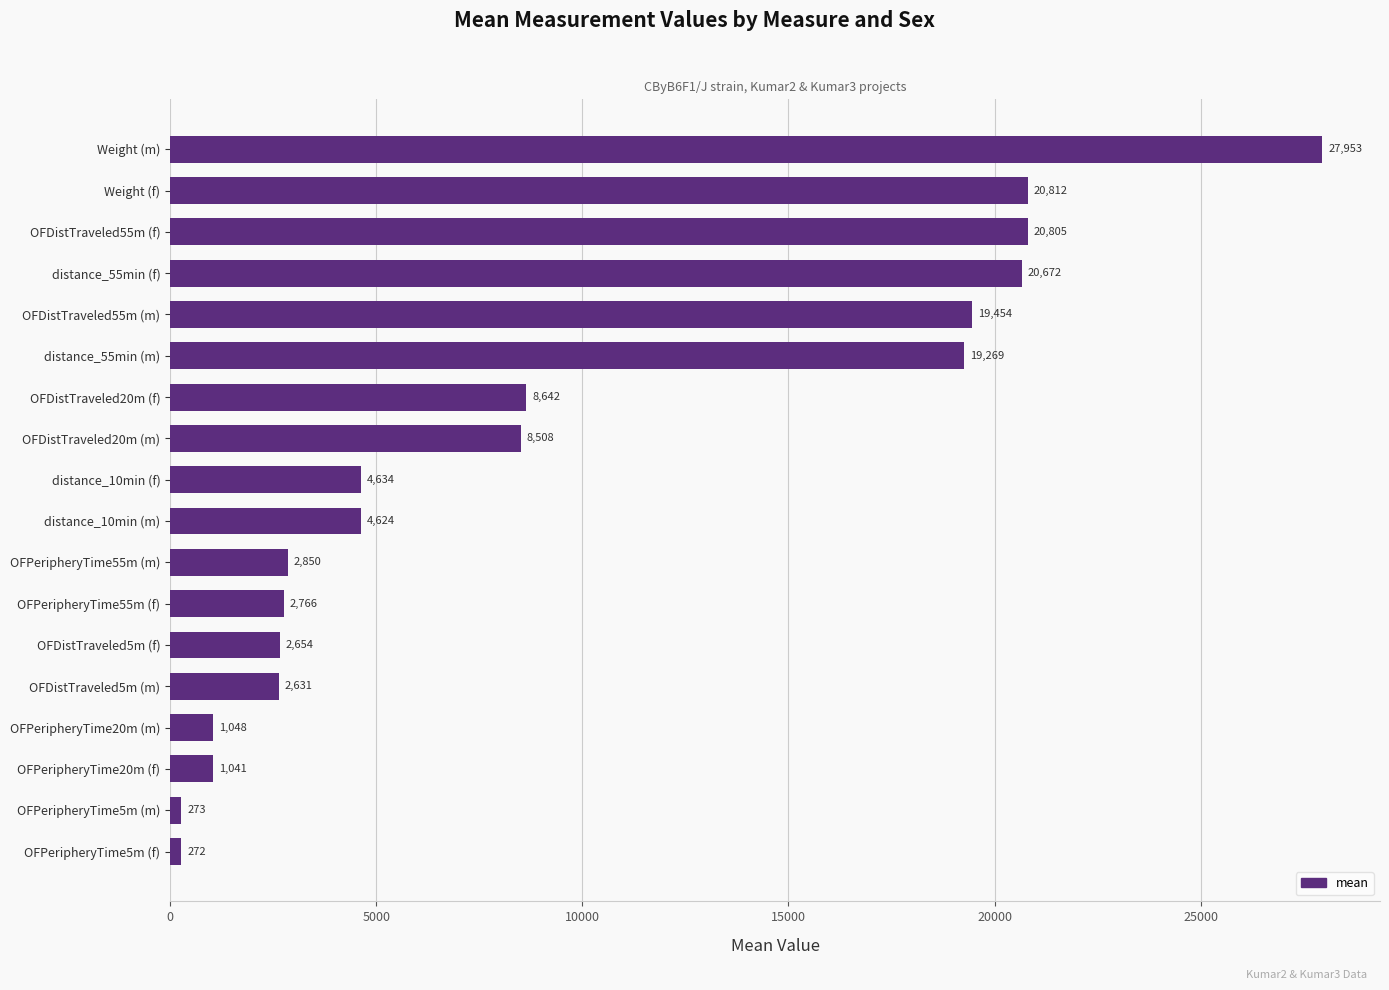

Where is the data nearest to the value 14112?

distance_55min (m)